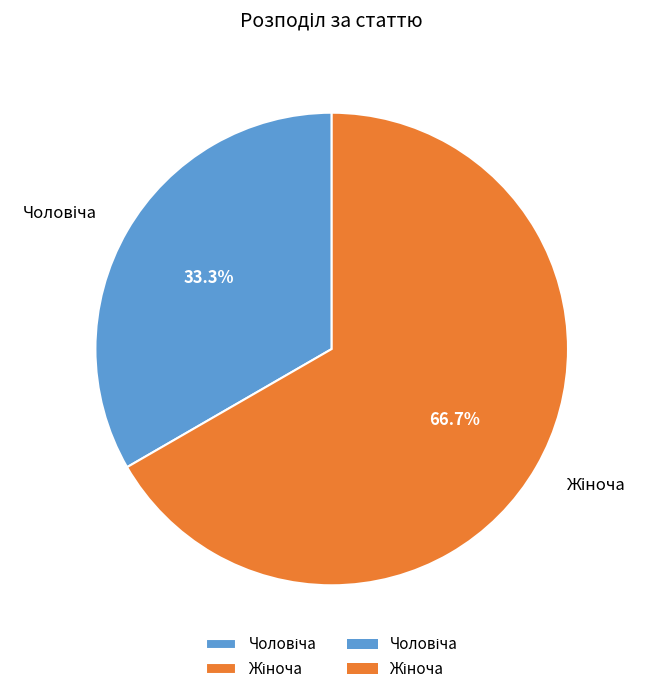

Is there a majority slice in this chart?

Yes